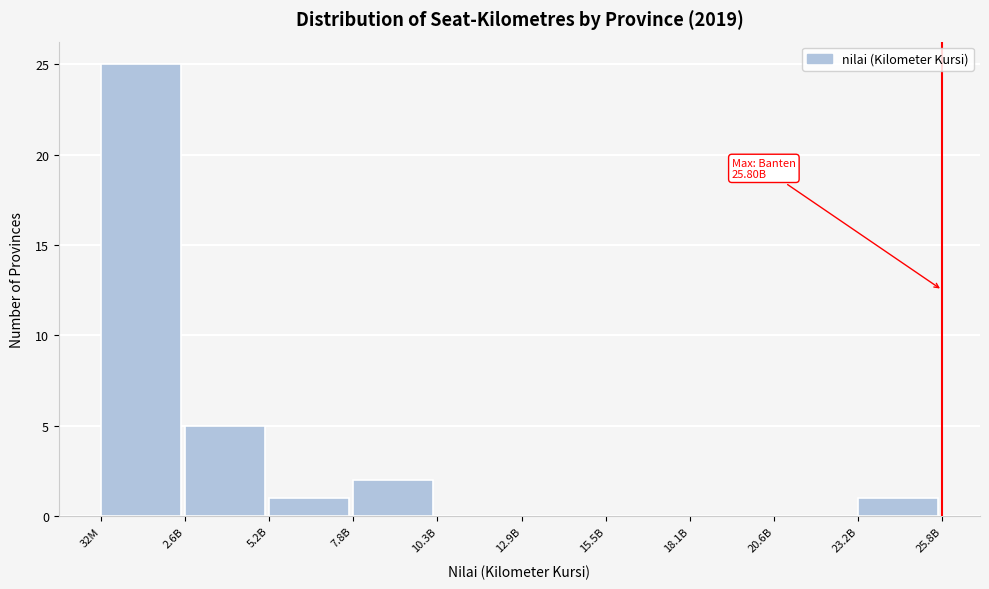

Reading left to right, extract all data points from this chart.

32M=25	2.6B=5	5.2B=1	7.8B=2	10.3B=0	12.9B=0	15.5B=0	18.1B=0	20.6B=0	23.2B=1